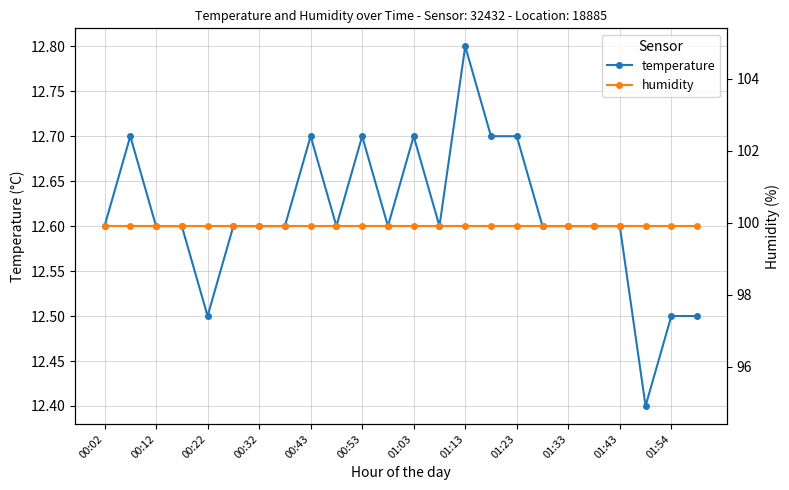

True or false: temperature and humidity intersect in this chart.

False